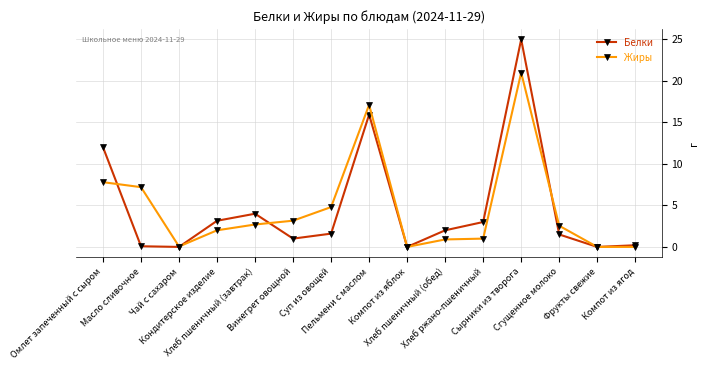

What is the average value of the Жиры series?

4.7